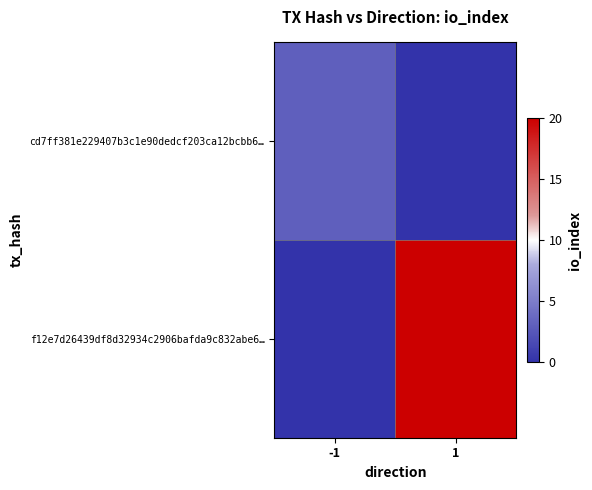

How many series are shown in this chart?

2